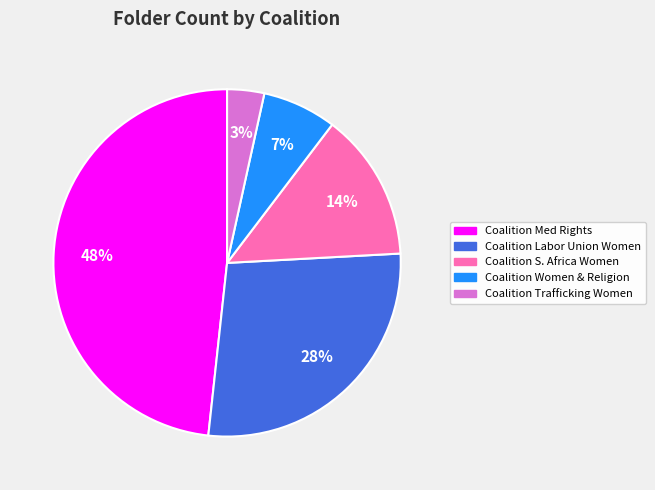

Is there any slice that represents more than half of the pie?

No